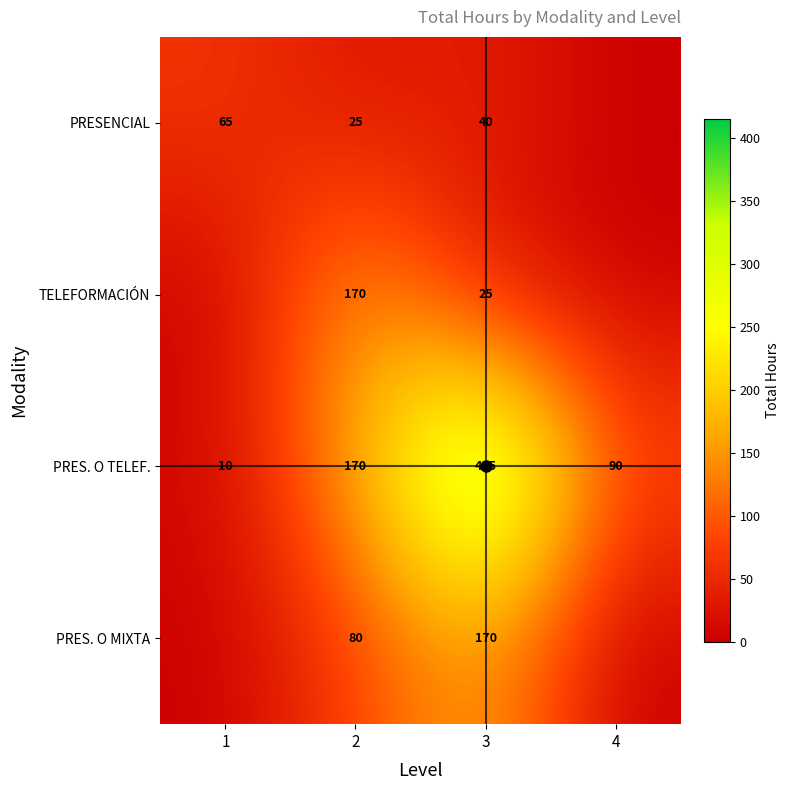

Which category has the highest value in the PRESENCIAL series?

1